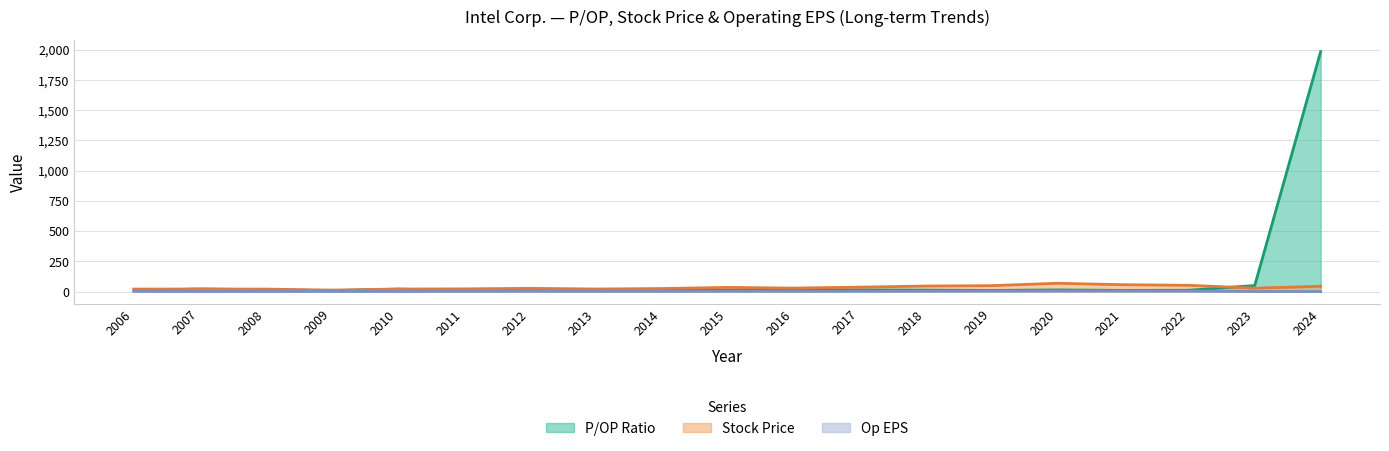

What is the total value across all series at 2017?

52.6